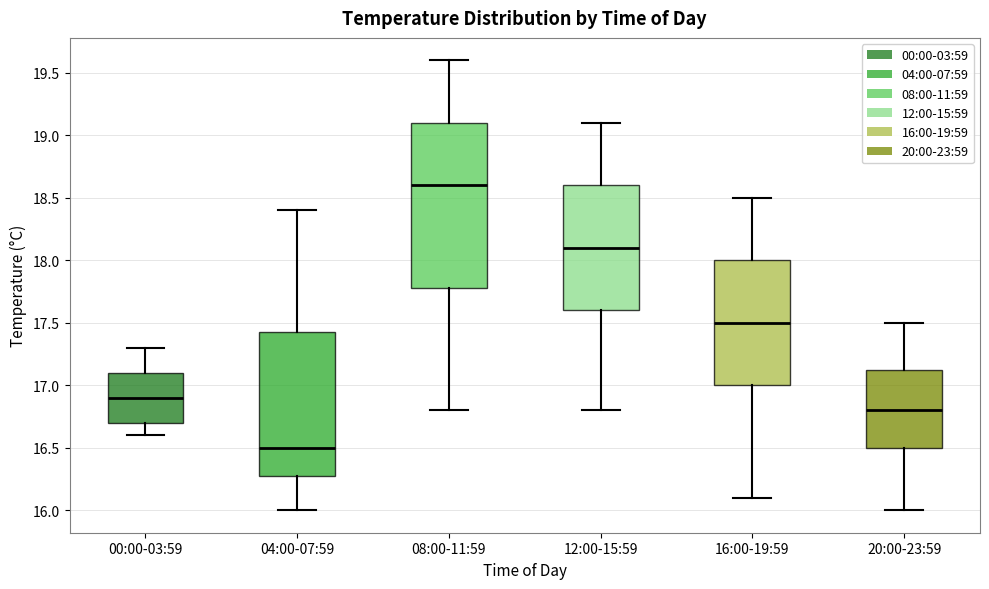

Where does the lower whisker of the box for 16:00-19:59 end on the y-axis? The values are not printed on the chart, so give them approximately, as read against the axis.

16.10